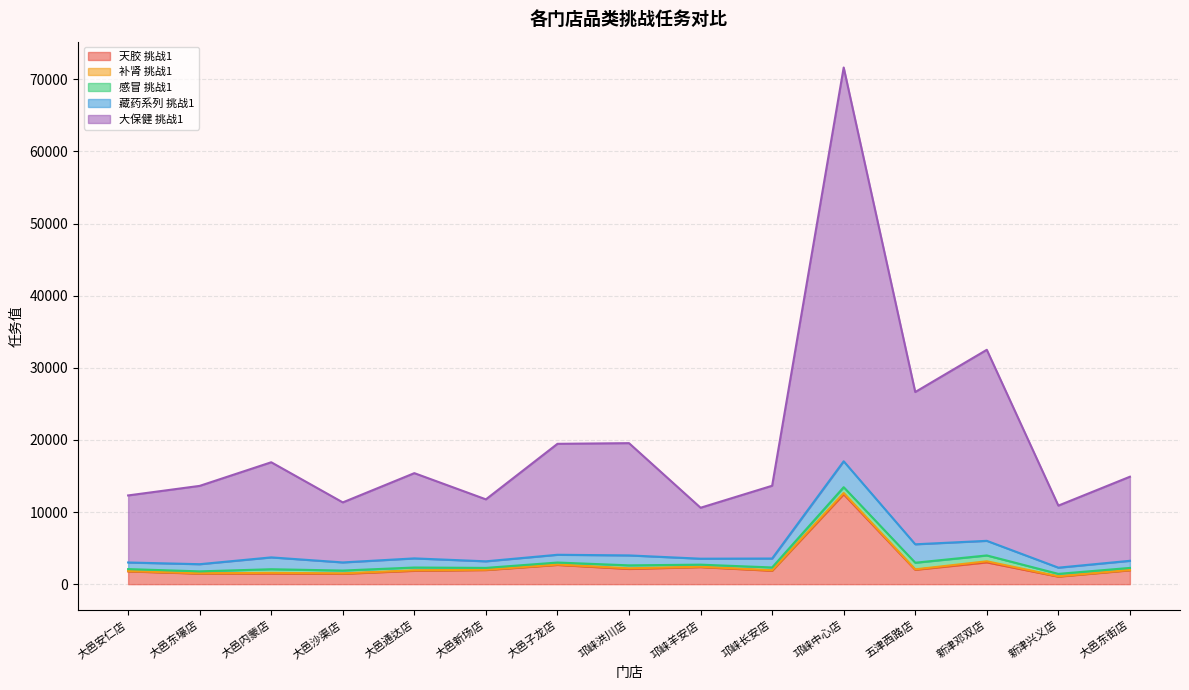

True or false: 感冒 挑战1 and 藏药系列 挑战1 cross at least once.

False